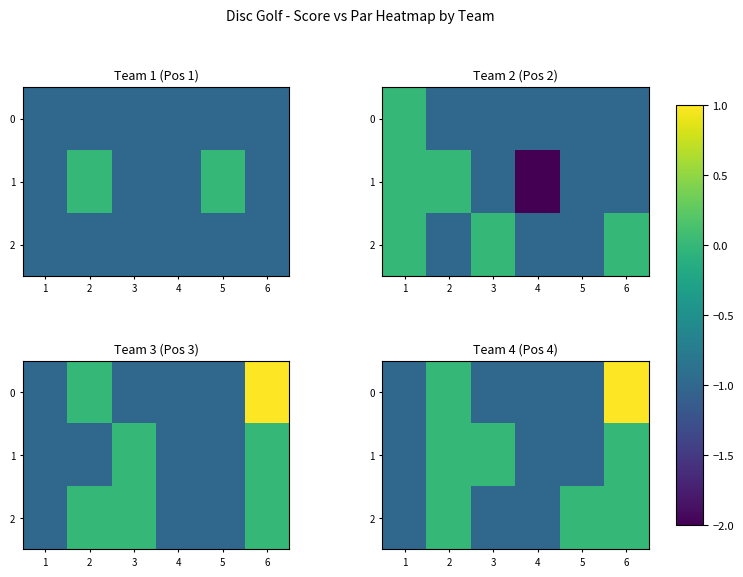

Is the value of 2 at 4 greater than the value of 1 at 3?

No